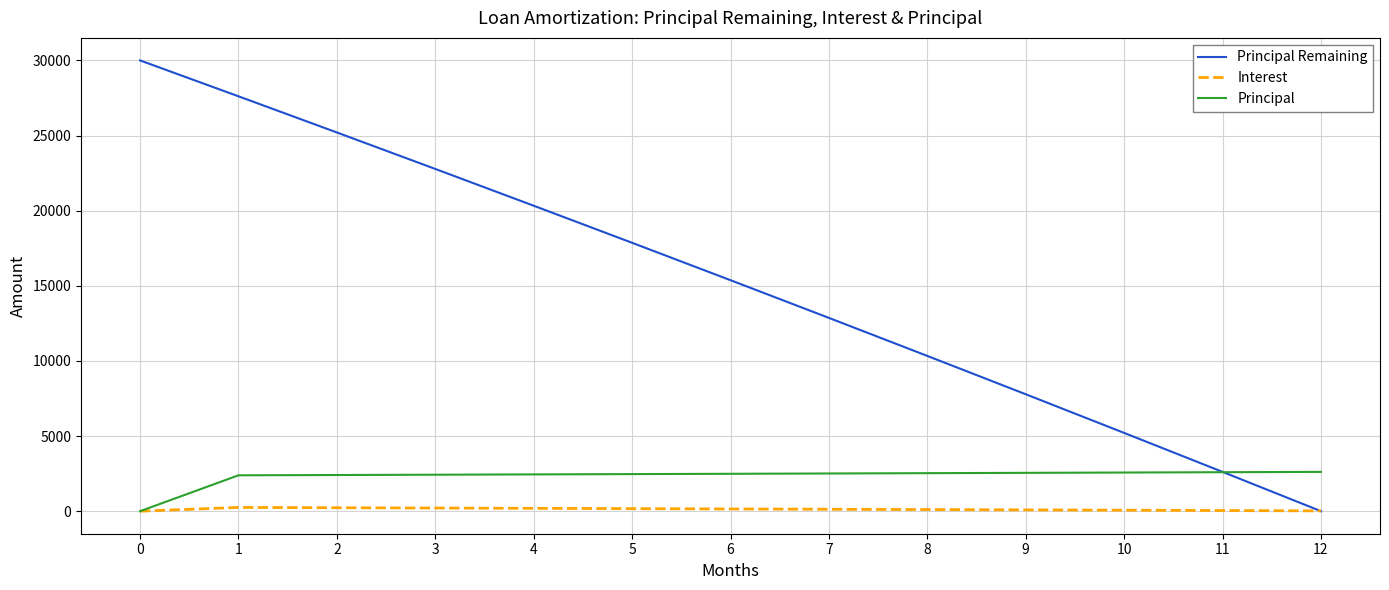

What is the maximum value shown in the chart?

30000.0